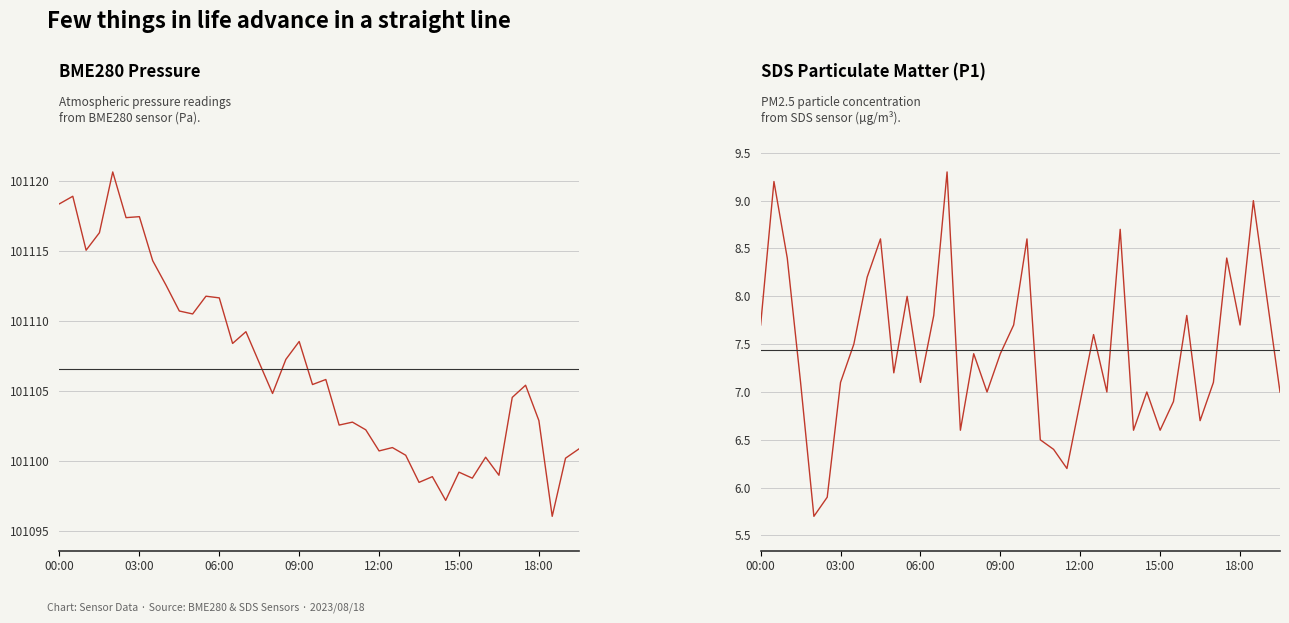

How many values in the BME280 Pressure series are below 101105?

19